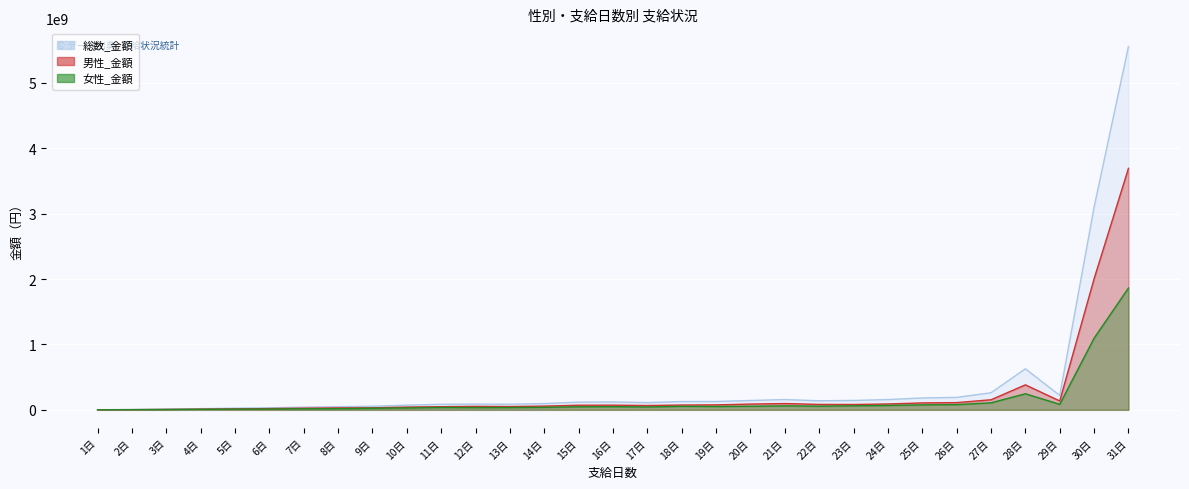

What is the minimum value shown in the chart?

642265